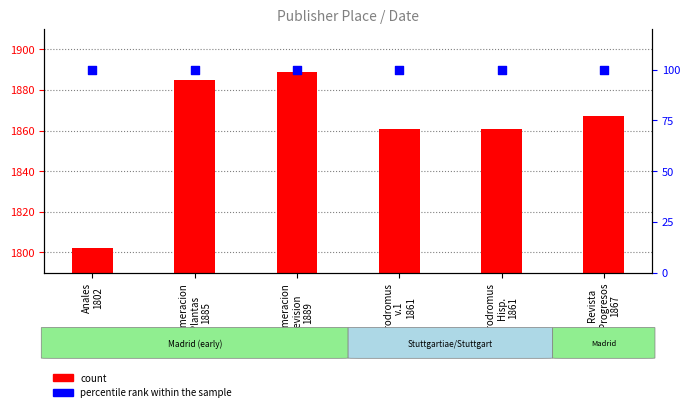

What are all the series names shown in the legend?

count, percentile rank within the sample